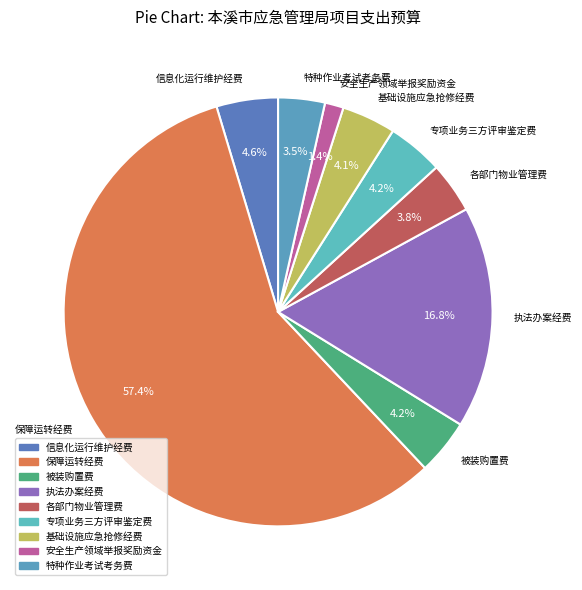

What is the total percentage of 被装购置费 and 特种作业考试考务费?

7.7%